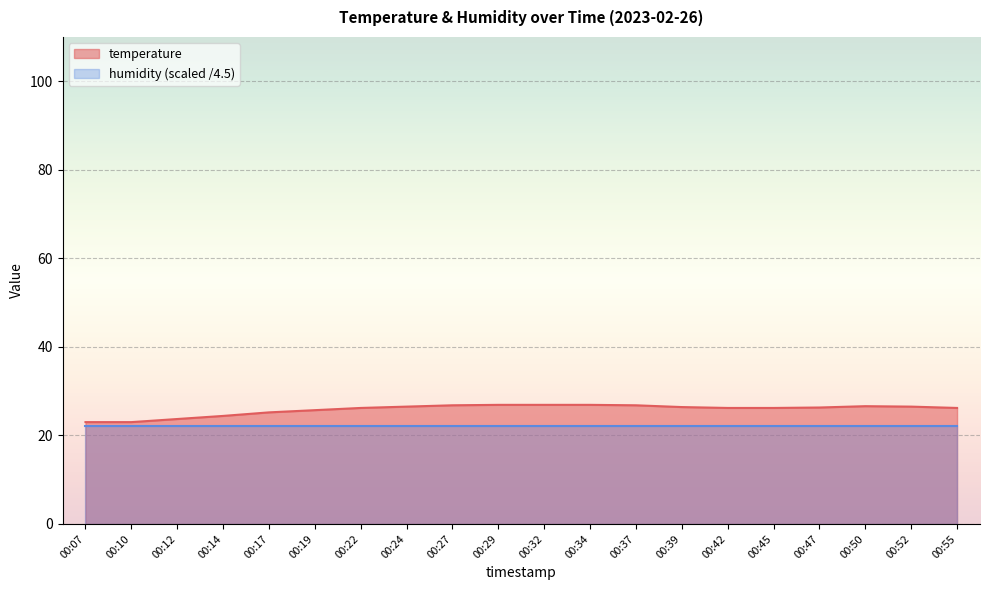

How many lines are shown in the chart?

2